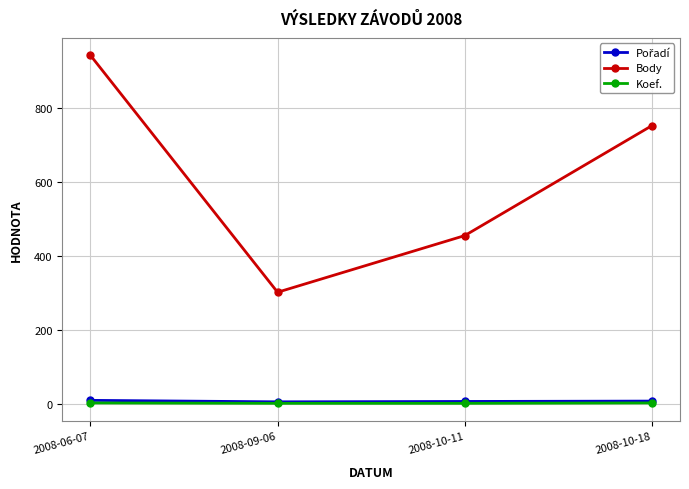

At which category is the sum across all series the highest?

2008-06-07